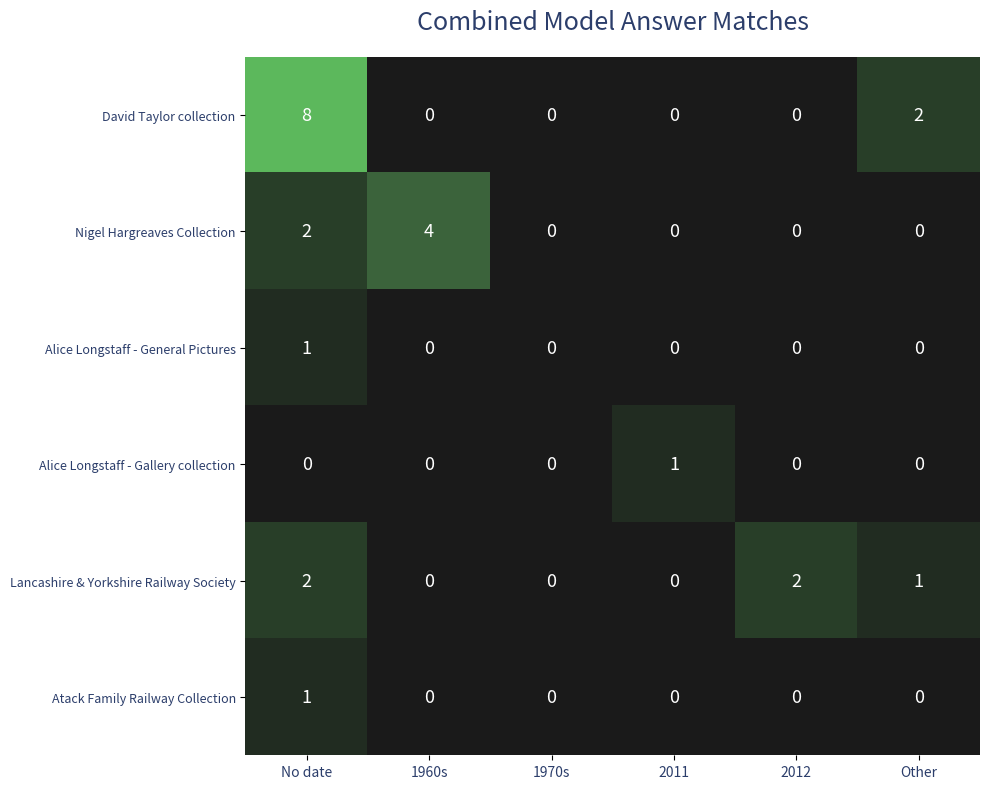

The Nigel Hargreaves Collection series shows 7 at 1960s. True or false?

False